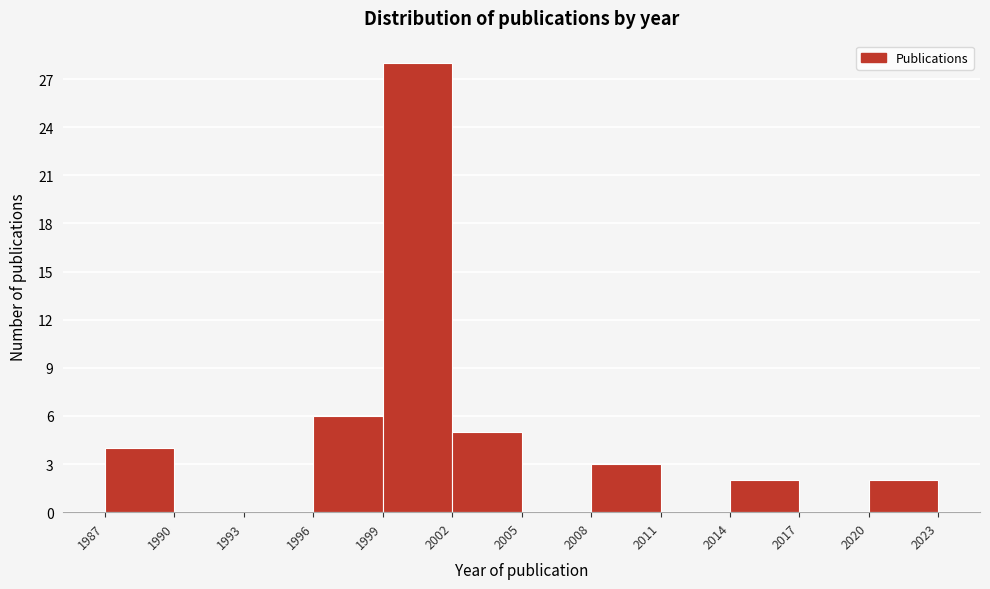

Over which range of the x-axis is the bar tallest?

1999 to 2002